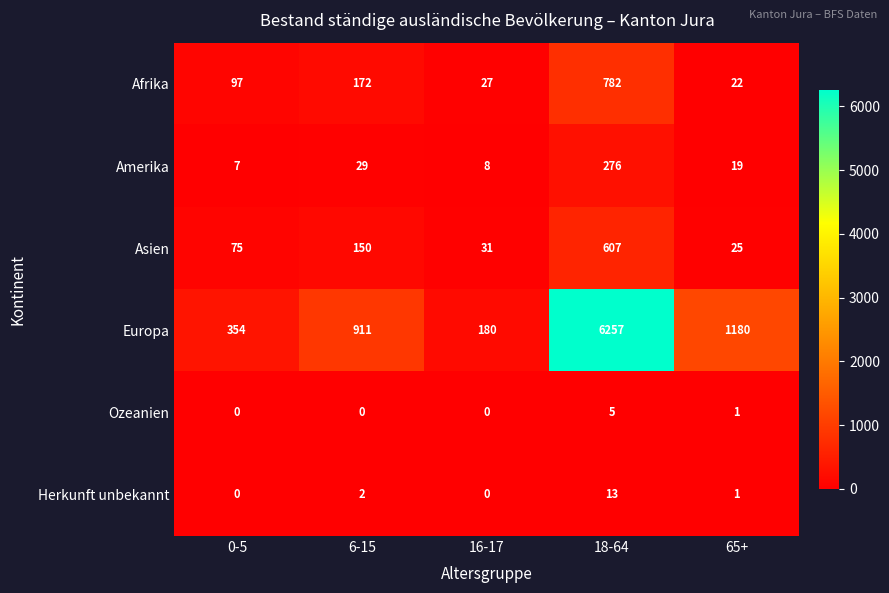

How many data points in Asien are less than 75?

2